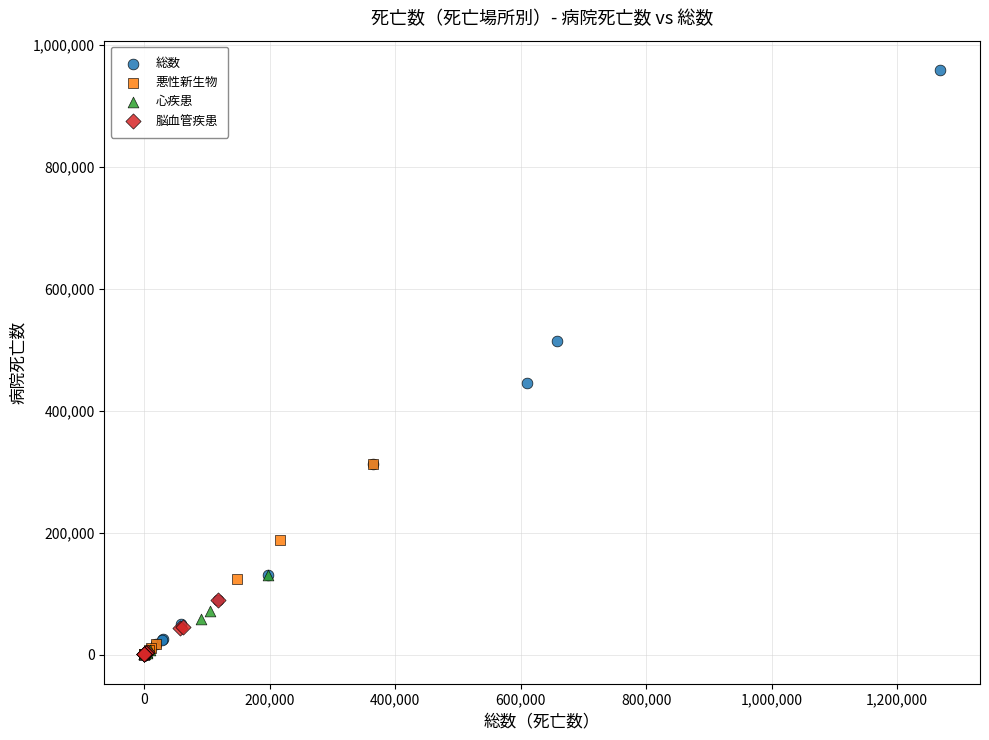

What are all the series names shown in the legend?

総数, 悪性新生物, 心疾患, 脳血管疾患